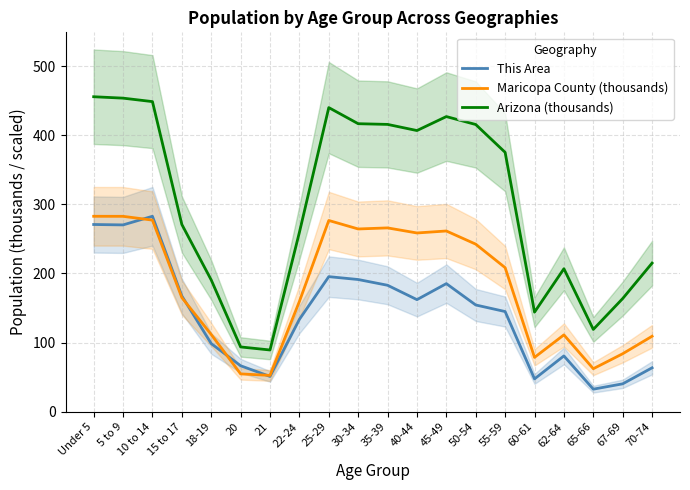

Which series has the largest total across all categories?

Arizona (thousands)